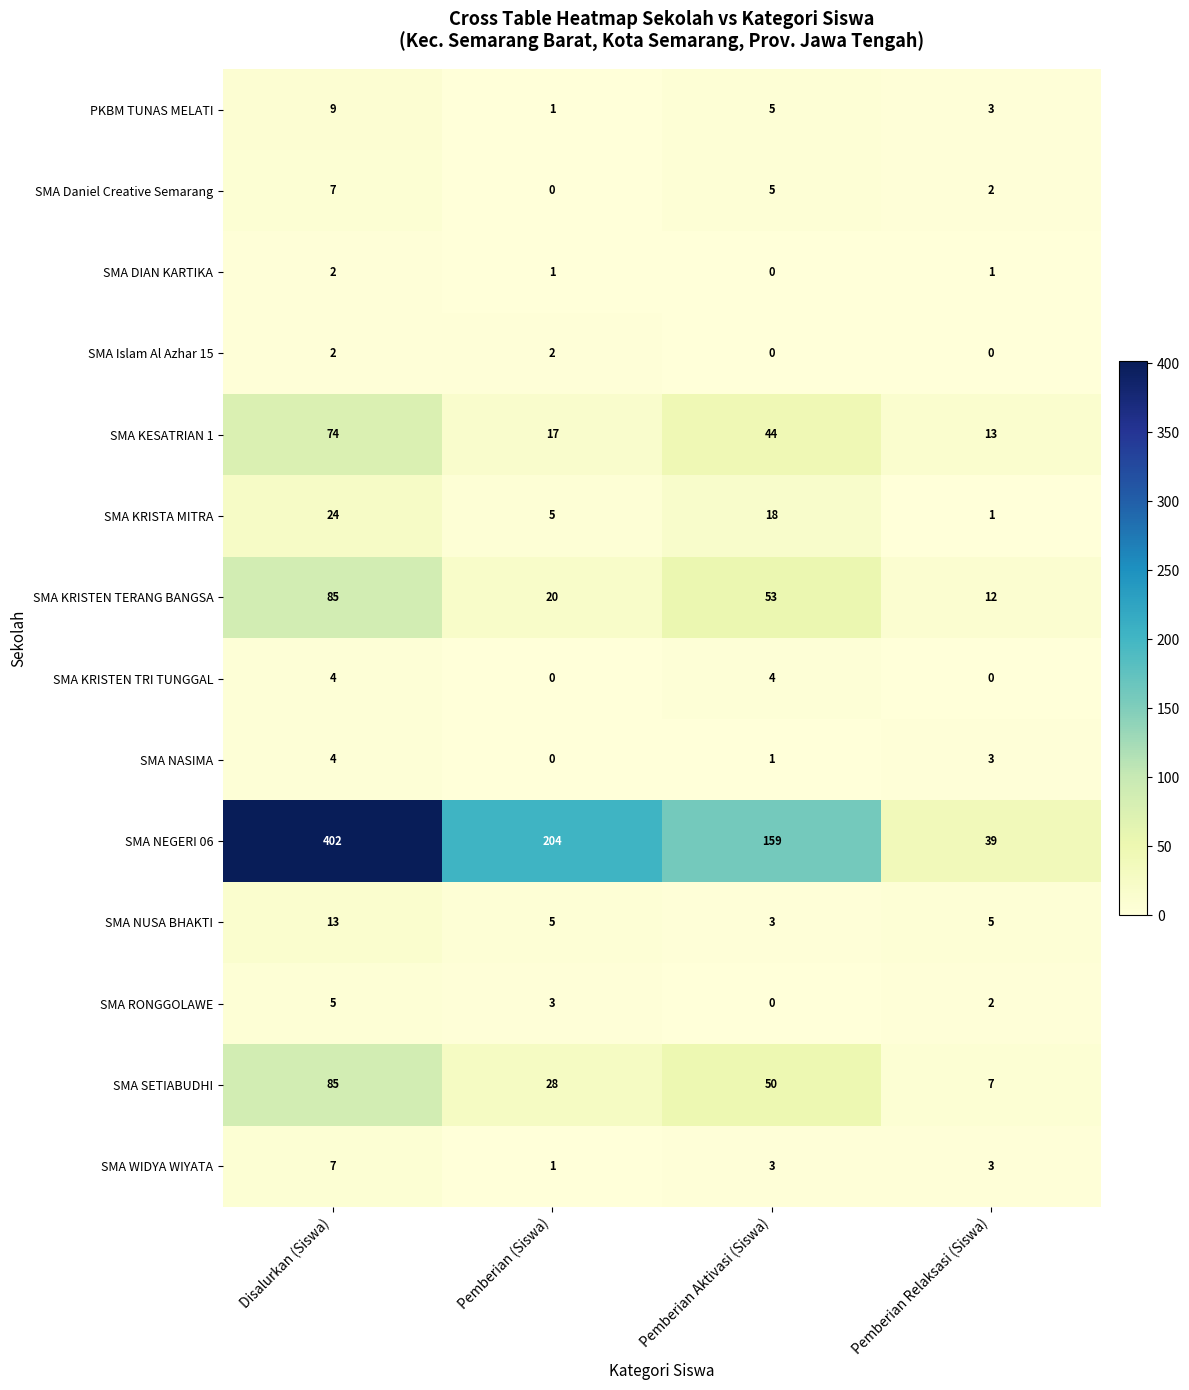

At which label is SMA SETIABUDHI closest to 46?

Pemberian Aktivasi (Siswa)